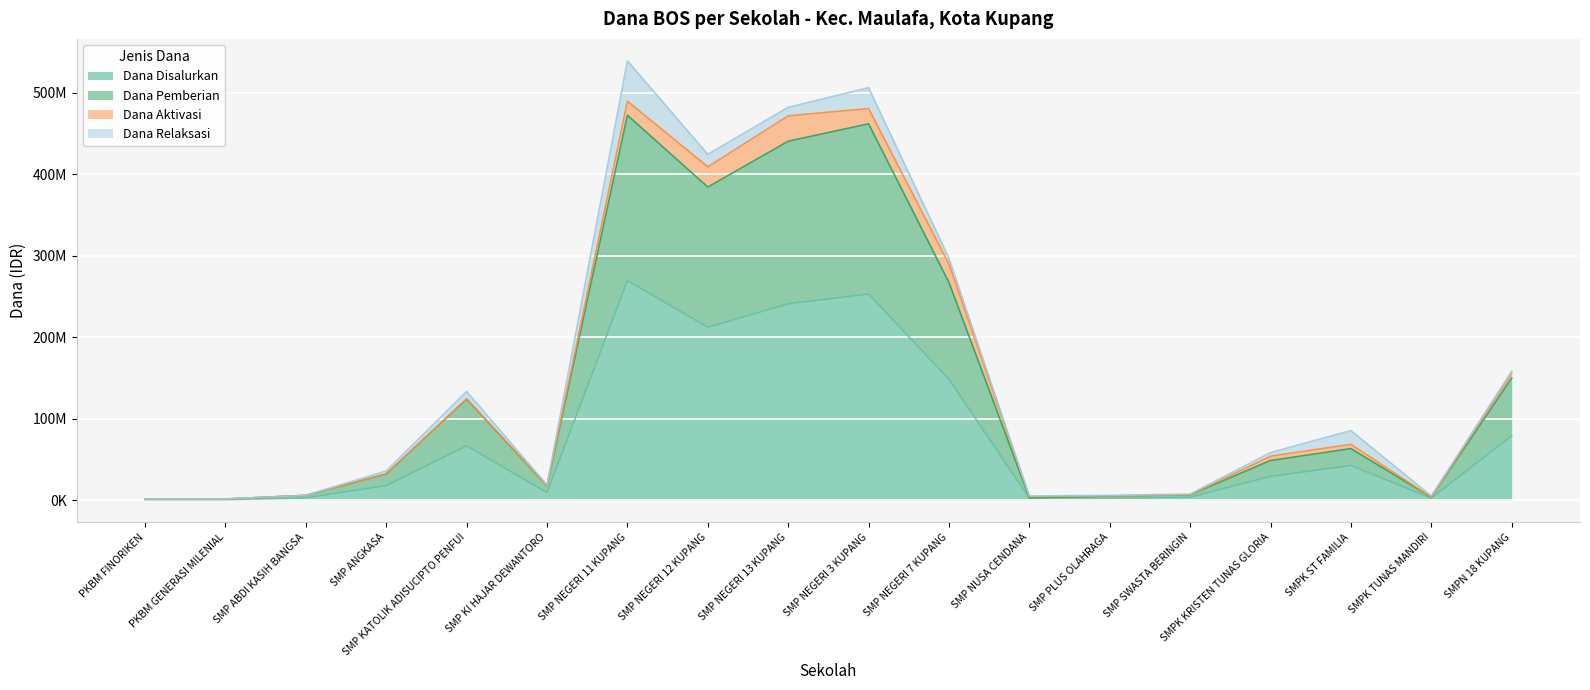

True or false: Dana Pemberian has a value of 63375000 at SMPK ST FAMILIA.

True